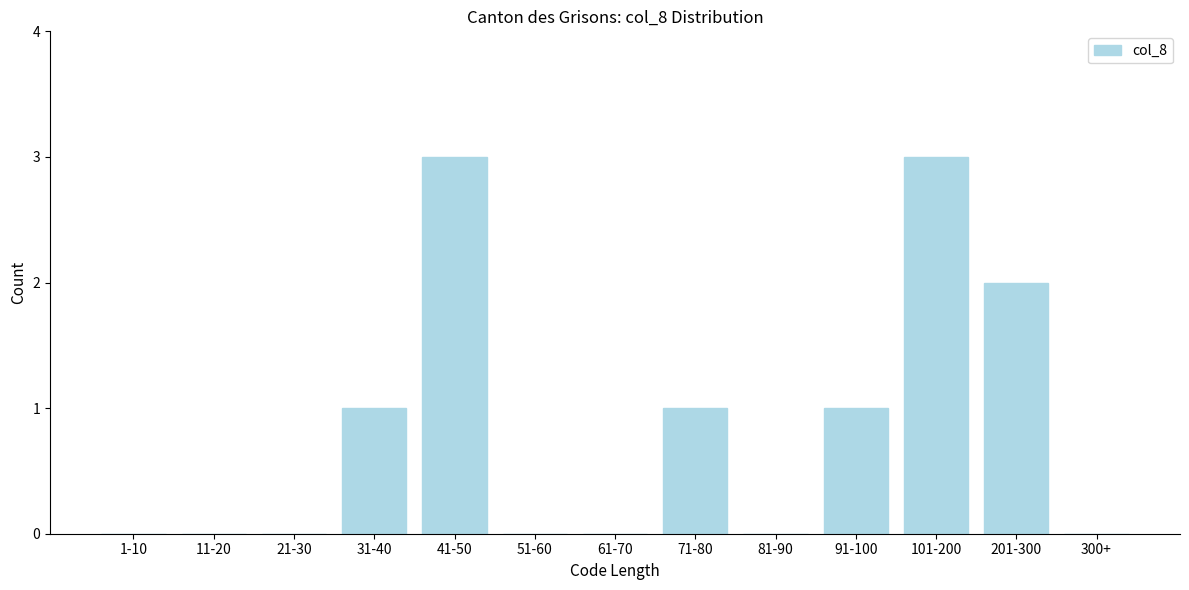

Reading left to right, transcribe all the data shown in this chart.

1-10=0	11-20=0	21-30=0	31-40=1	41-50=3	51-60=0	61-70=0	71-80=1	81-90=0	91-100=1	101-200=3	201-300=2	300+=0